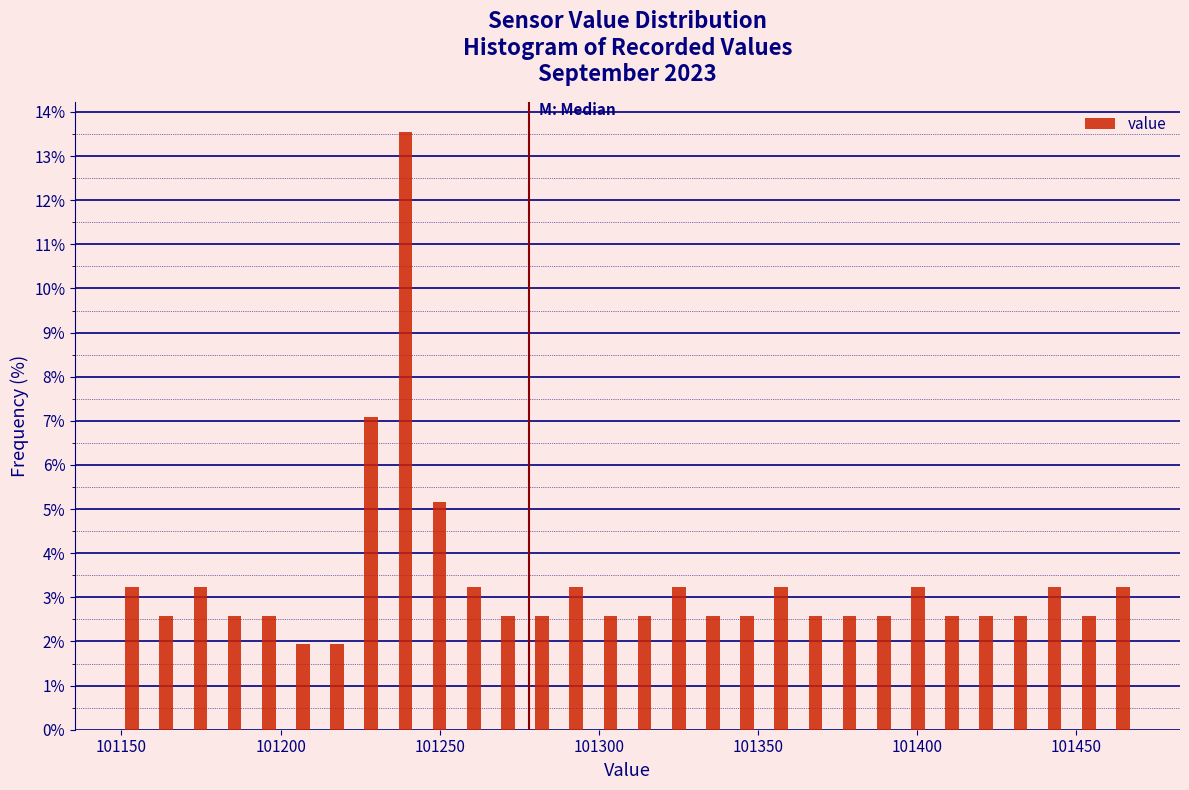

Read against the x-axis, roughly where is the centre of the tallest bar?

101240